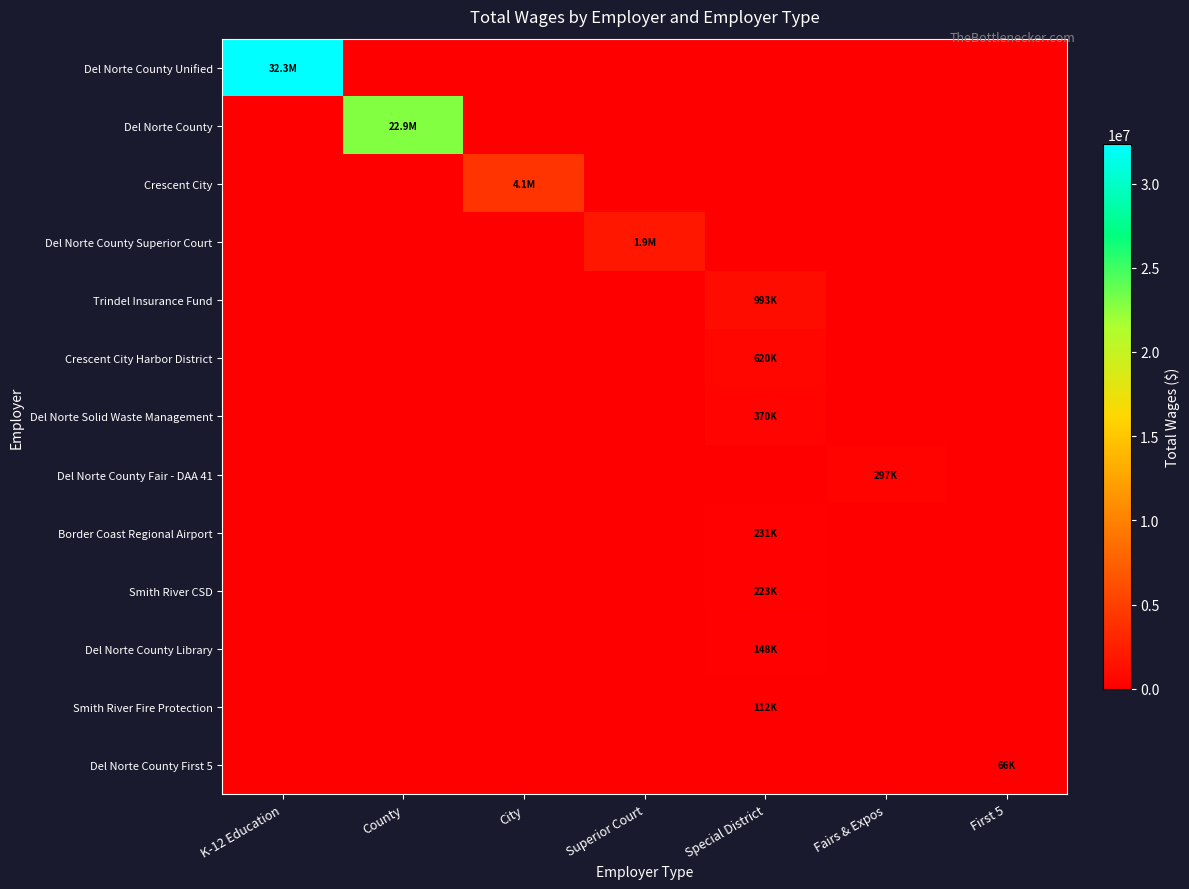

Reading right to left, transcribe all the data shown in this chart.

Del Norte County Unified: First 5=0	Fairs & Expos=0	Special District=0	Superior Court=0	City=0	County=0	K-12 Education=32347046
Del Norte County: First 5=0	Fairs & Expos=0	Special District=0	Superior Court=0	City=0	County=22854095	K-12 Education=0
Crescent City: First 5=0	Fairs & Expos=0	Special District=0	Superior Court=0	City=4121151	County=0	K-12 Education=0
Del Norte County Superior Court: First 5=0	Fairs & Expos=0	Special District=0	Superior Court=1890692	City=0	County=0	K-12 Education=0
Trindel Insurance Fund: First 5=0	Fairs & Expos=0	Special District=993184	Superior Court=0	City=0	County=0	K-12 Education=0
Crescent City Harbor District: First 5=0	Fairs & Expos=0	Special District=619885	Superior Court=0	City=0	County=0	K-12 Education=0
Del Norte Solid Waste Management: First 5=0	Fairs & Expos=0	Special District=370031	Superior Court=0	City=0	County=0	K-12 Education=0
Del Norte County Fair - DAA 41: First 5=0	Fairs & Expos=296872	Special District=0	Superior Court=0	City=0	County=0	K-12 Education=0
Border Coast Regional Airport: First 5=0	Fairs & Expos=0	Special District=230900	Superior Court=0	City=0	County=0	K-12 Education=0
Smith River CSD: First 5=0	Fairs & Expos=0	Special District=223171	Superior Court=0	City=0	County=0	K-12 Education=0
Del Norte County Library: First 5=0	Fairs & Expos=0	Special District=148149	Superior Court=0	City=0	County=0	K-12 Education=0
Smith River Fire Protection: First 5=0	Fairs & Expos=0	Special District=111785	Superior Court=0	City=0	County=0	K-12 Education=0
Del Norte County First 5: First 5=65780	Fairs & Expos=0	Special District=0	Superior Court=0	City=0	County=0	K-12 Education=0